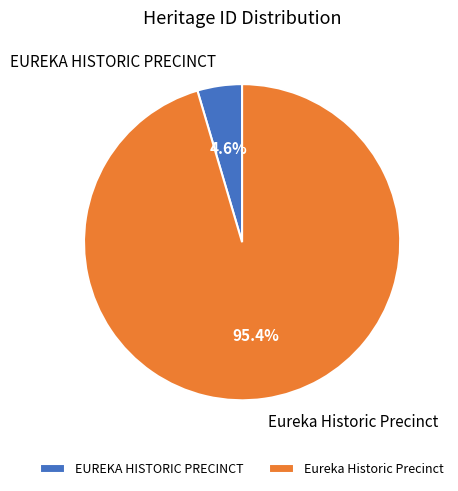

To the nearest percent, what percentage of the pie is Eureka Historic Precinct?

95%